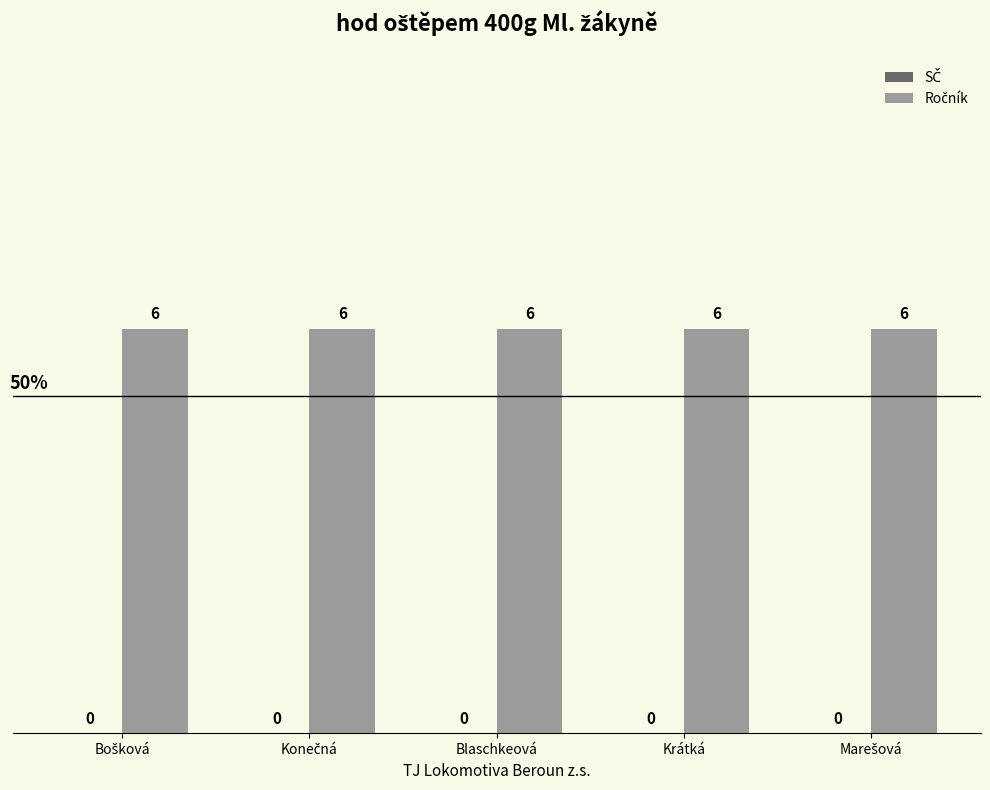

How many groups of bars are there?

5